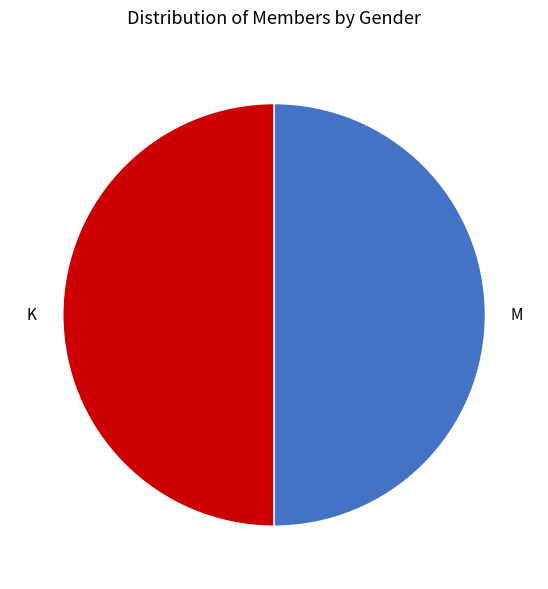

Is there any slice that represents more than half of the pie?

No